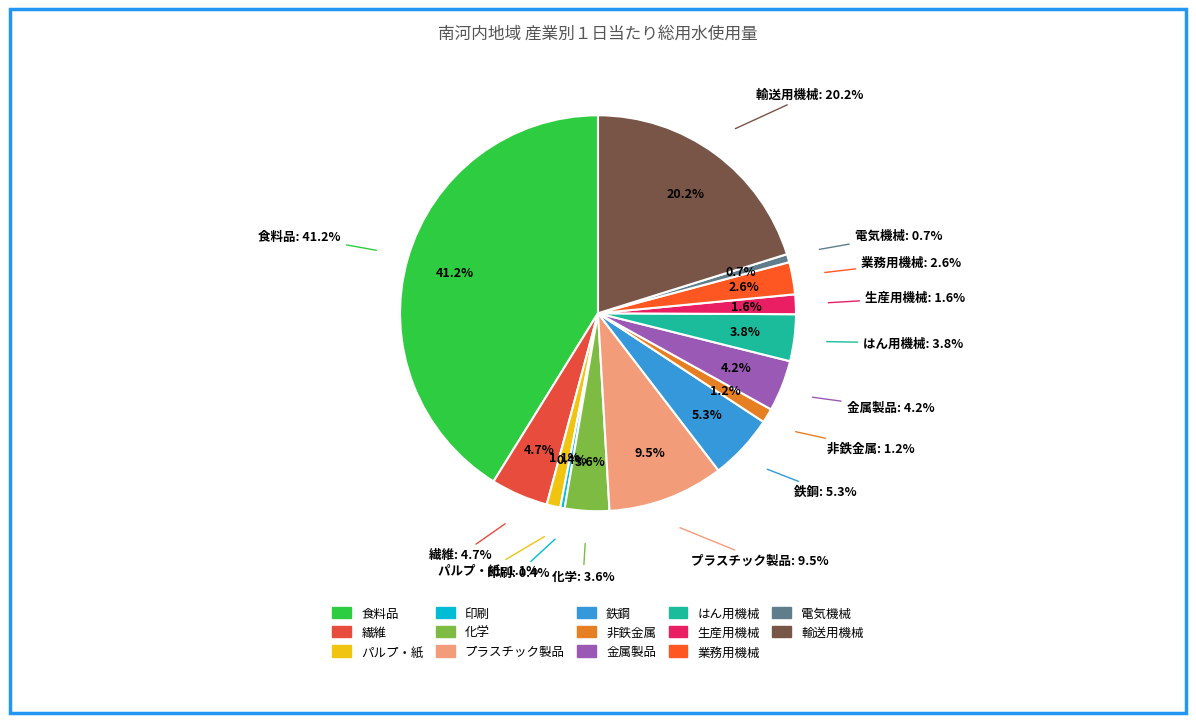

What is the smallest slice in the pie chart?

印刷